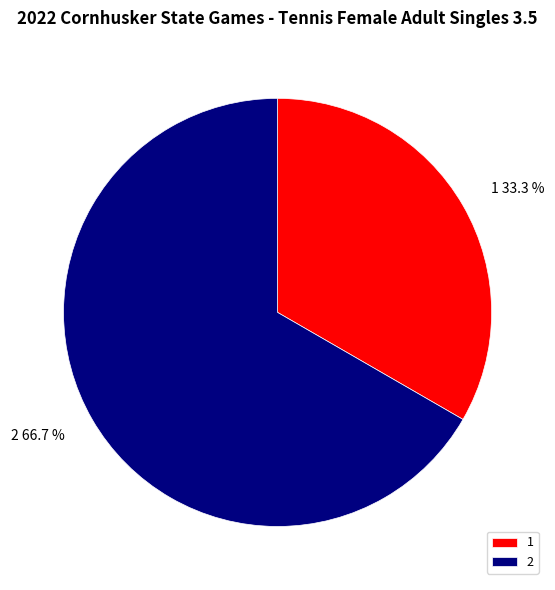

To the nearest percent, what portion does 1 represent?

33%